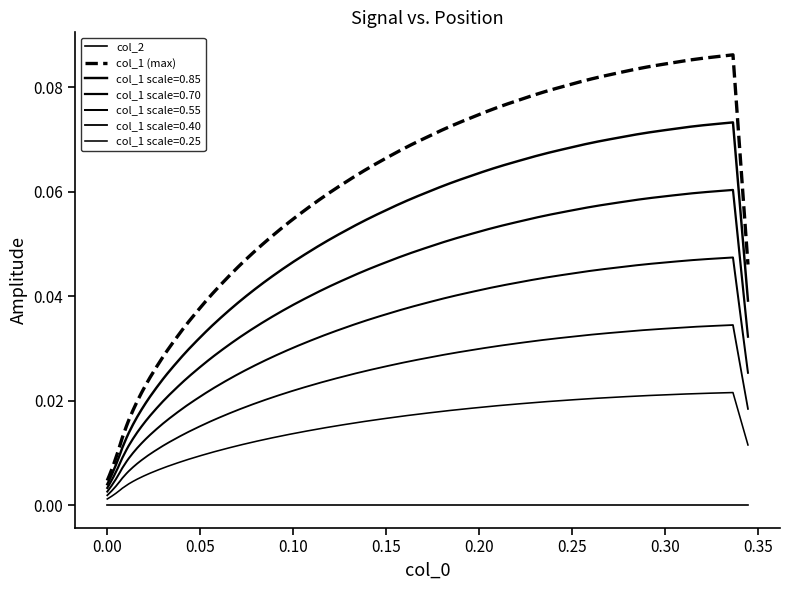

How many lines are shown in the chart?

7